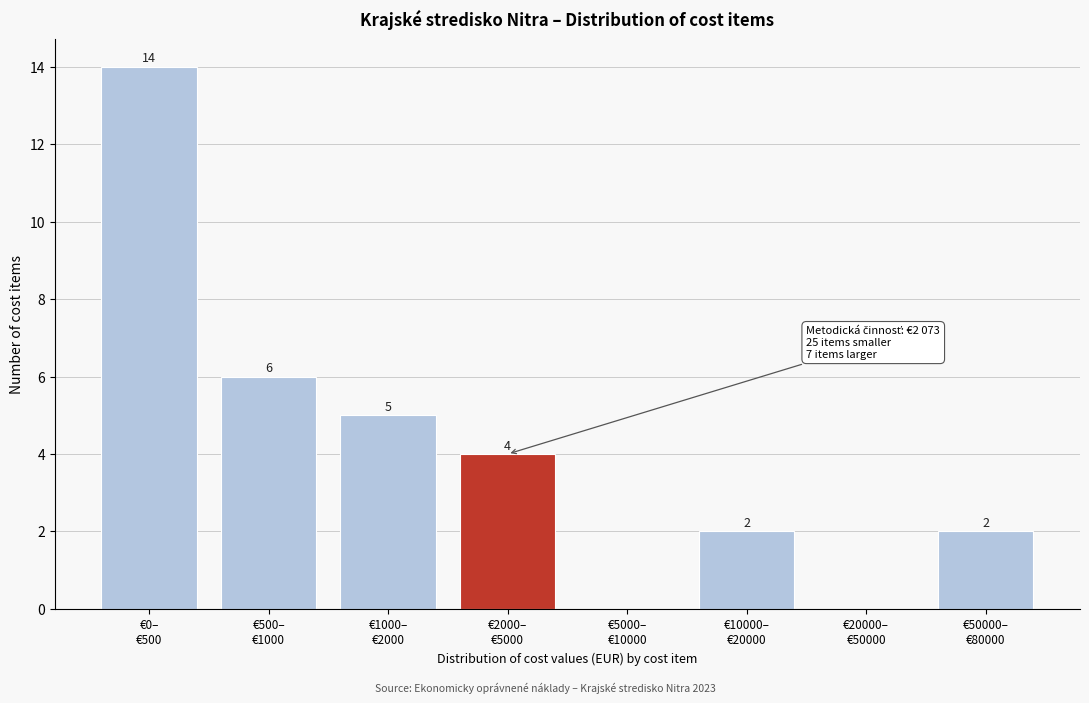

What is the sum of all values?

33